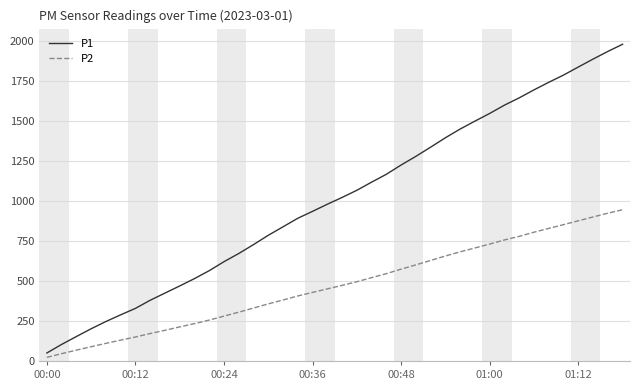

What are all the series names shown in the legend?

P1, P2